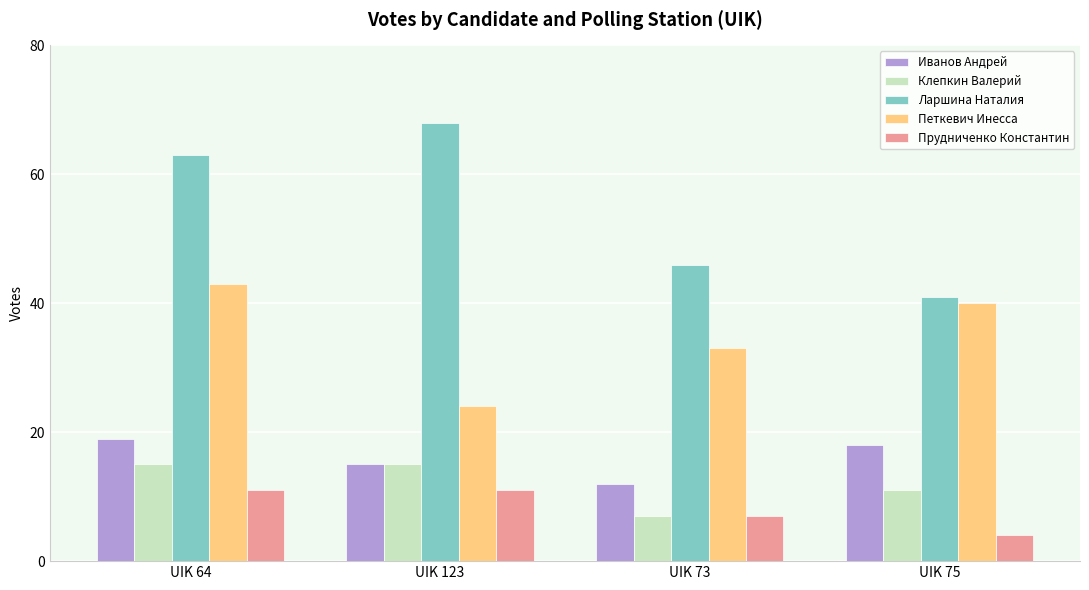

Reading left to right, extract all data points from this chart.

Иванов Андрей: UIK 64=19	UIK 123=15	UIK 73=12	UIK 75=18
Клепкин Валерий: UIK 64=15	UIK 123=15	UIK 73=7	UIK 75=11
Ларшина Наталия: UIK 64=63	UIK 123=68	UIK 73=46	UIK 75=41
Петкевич Инесса: UIK 64=43	UIK 123=24	UIK 73=33	UIK 75=40
Прудниченко Константин: UIK 64=11	UIK 123=11	UIK 73=7	UIK 75=4